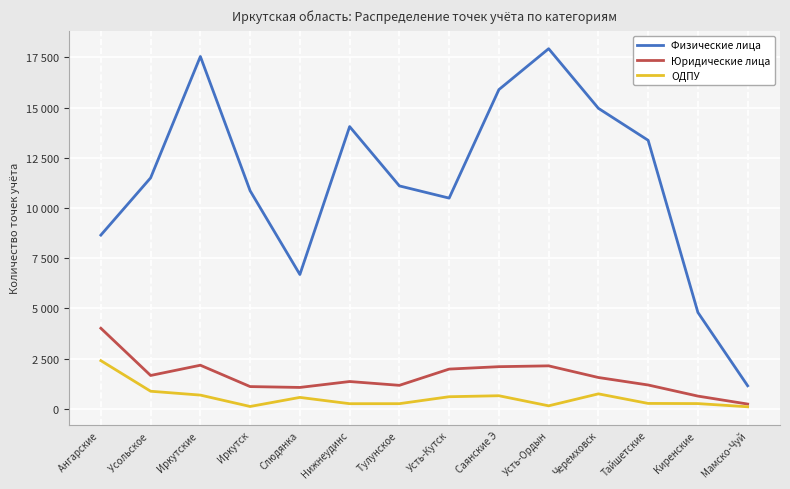

Does the chart have visible grid lines?

Yes